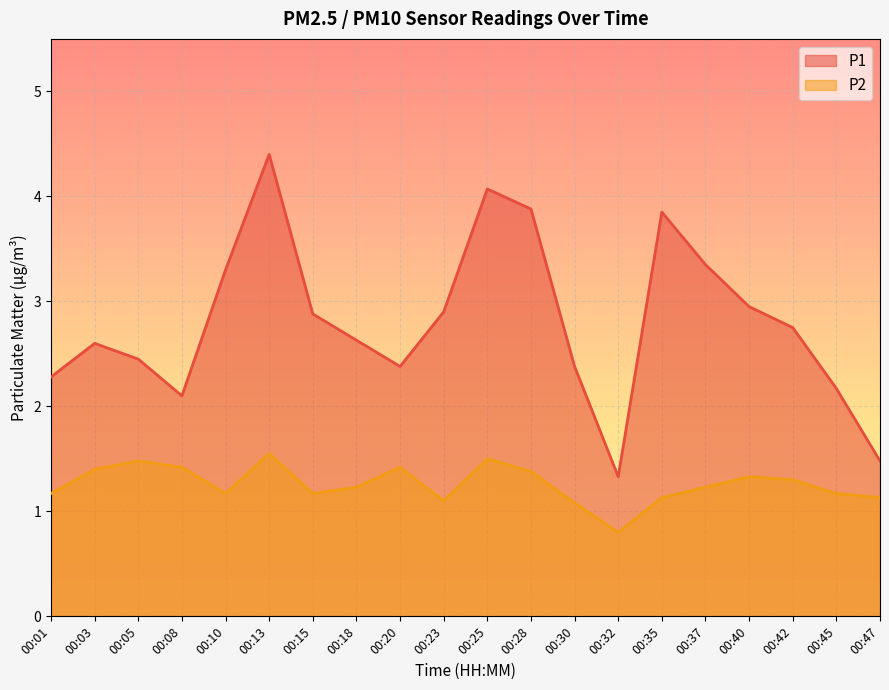

At how many categories does at least one series exceed 1?

20